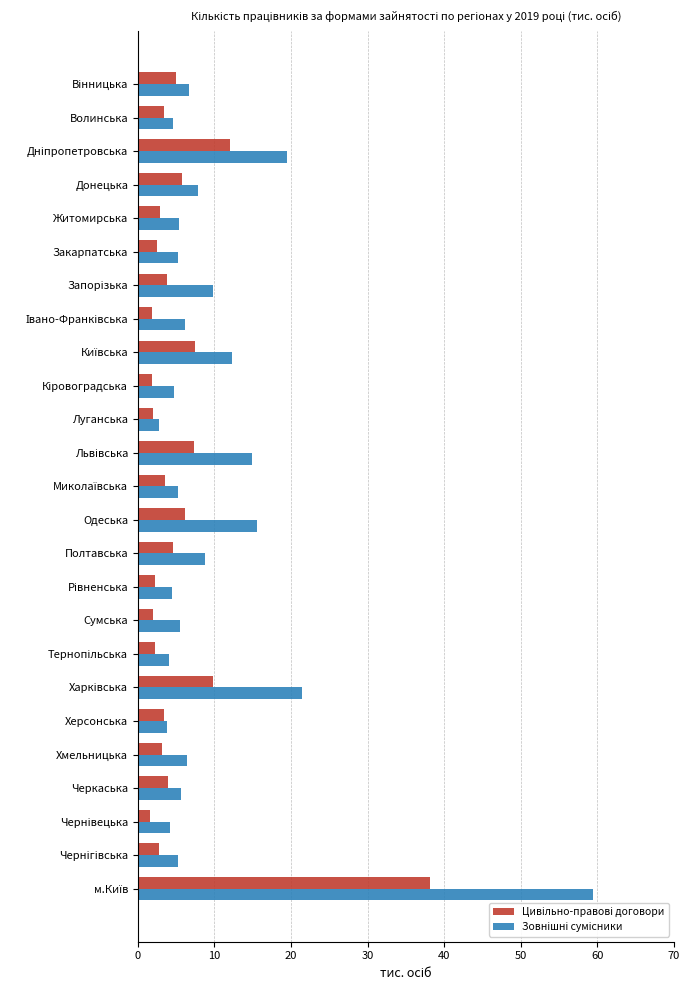

At how many categories does at least one series exceed 18?

3